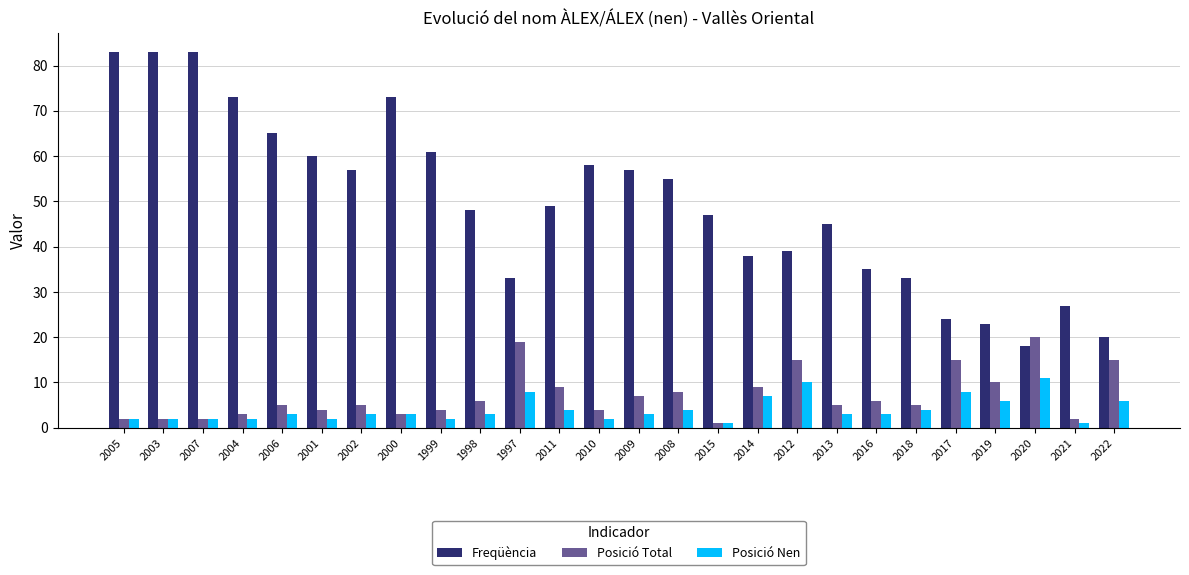

At how many categories does at least one series exceed 68?

5